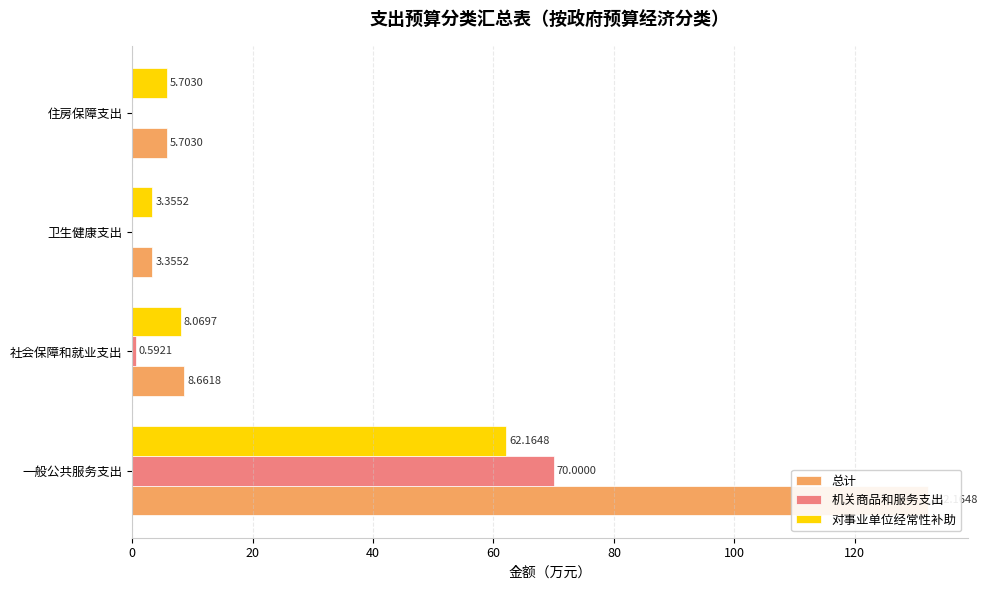

Rank the series at 一般公共服务支出 from lowest to highest value.

对事业单位经常性补助, 机关商品和服务支出, 总计